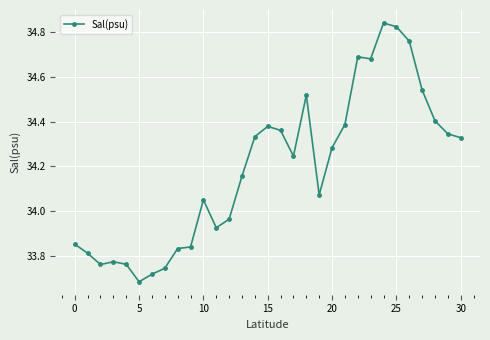

True or false: the data has more than 1 interior local peaks.

True